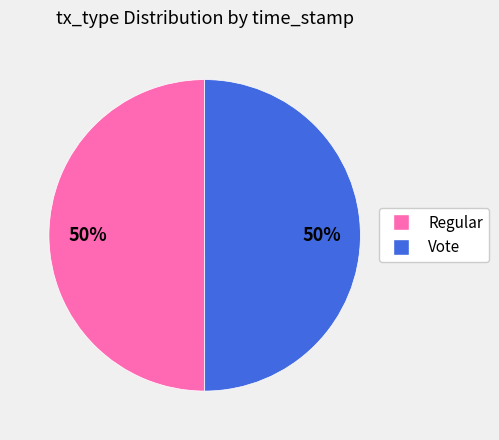

Approximately how many times larger is the value at Vote compared to Regular?

1.0